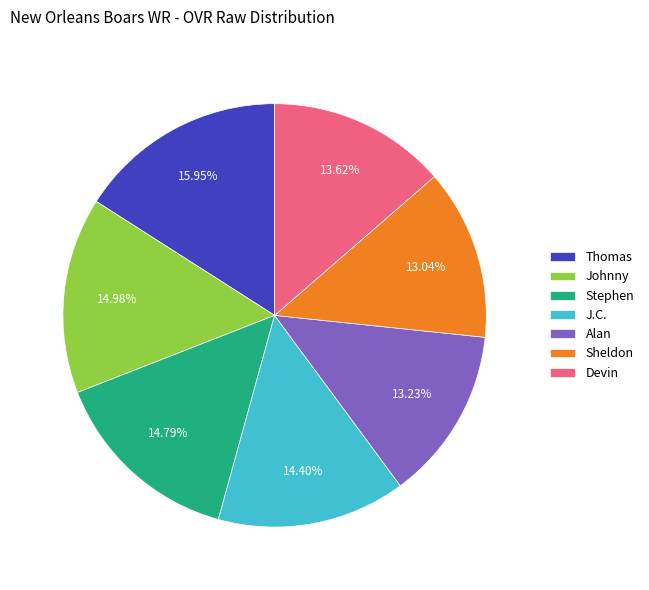

Which has a higher value, Sheldon or Stephen?

Stephen